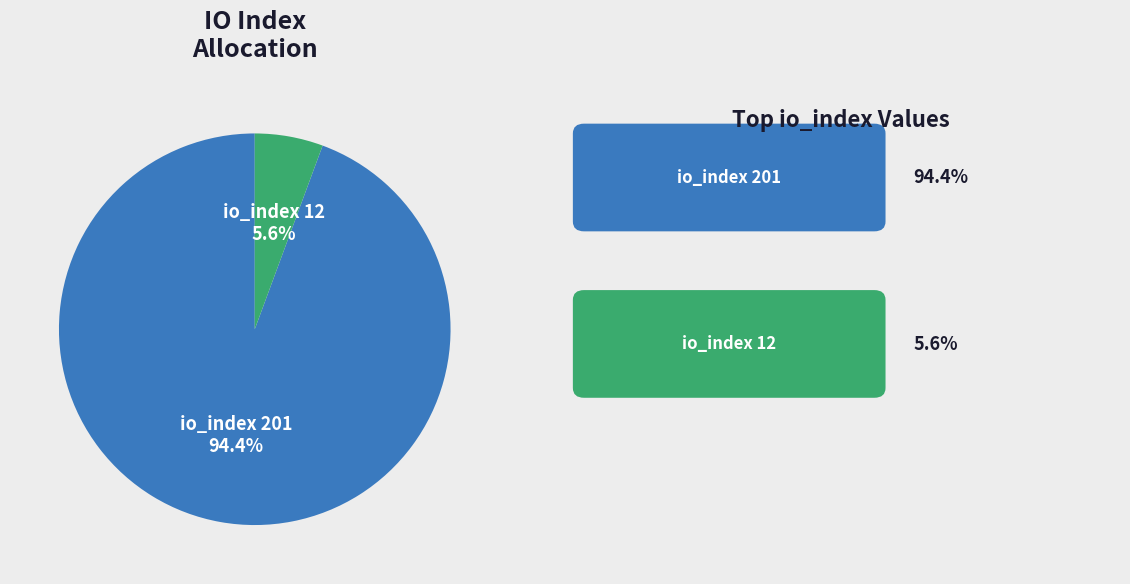

Between io_index 12 and io_index 201, which is larger?

io_index 201